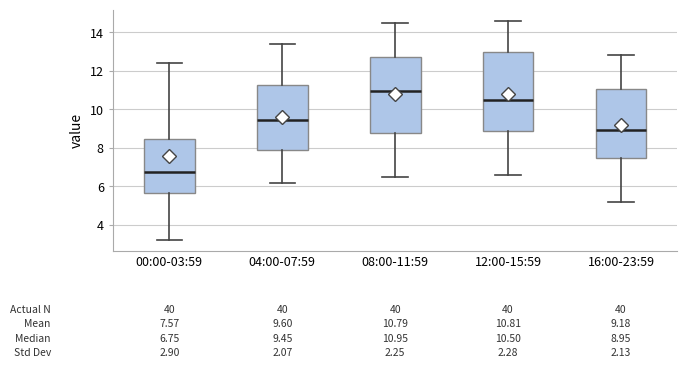

Which box's median line is the lowest?

00:00-03:59